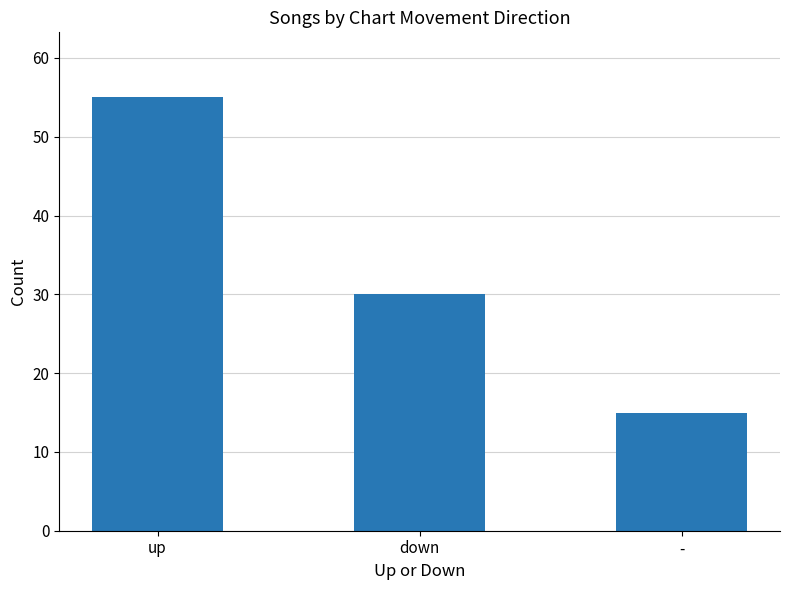

What position from the right is -?

1